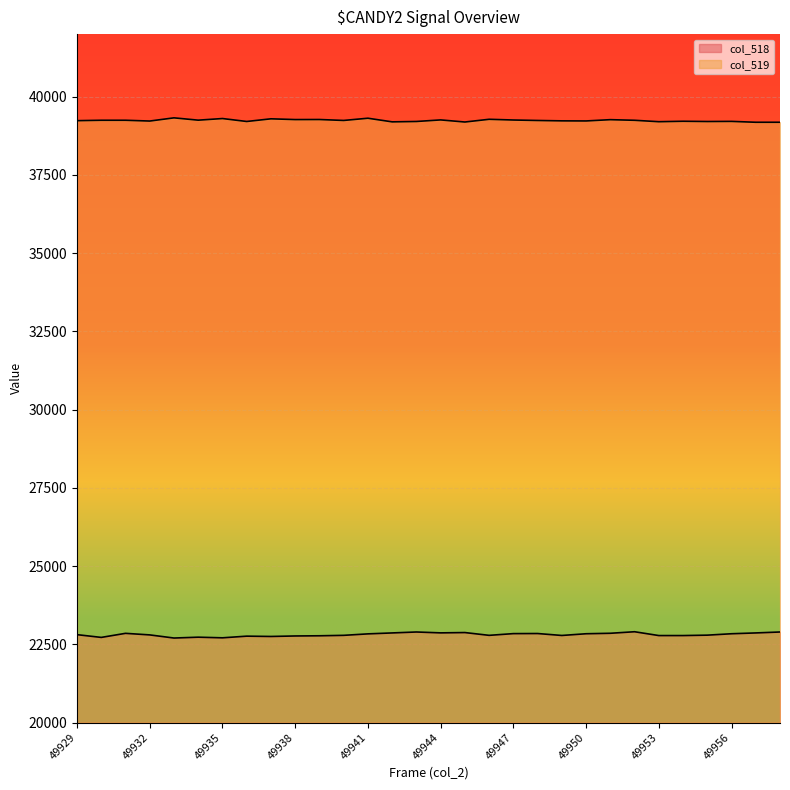

How many lines are shown in the chart?

2